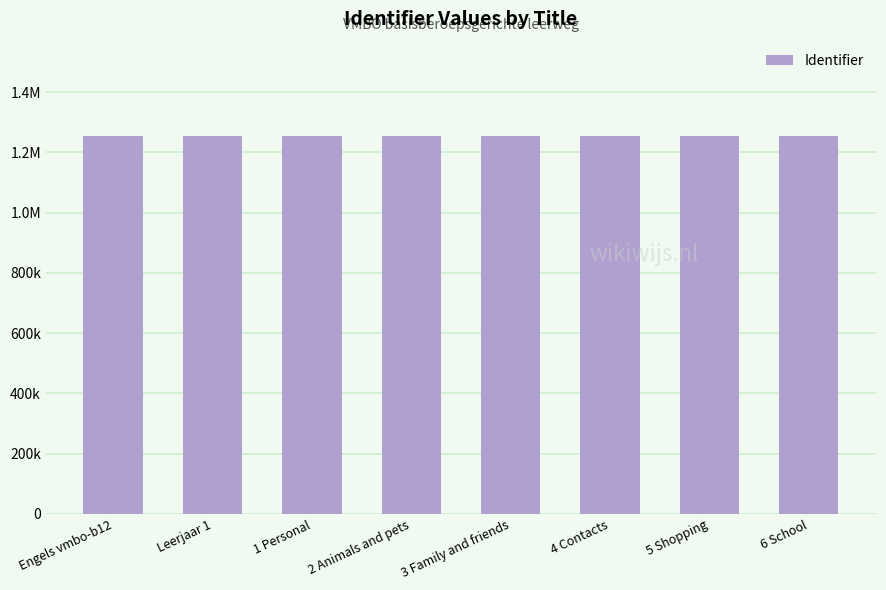

Reading right to left, what are all the values shown in this chart?

1254205	1254201	1254197	1254193	1254189	1254185	1254182	1254171